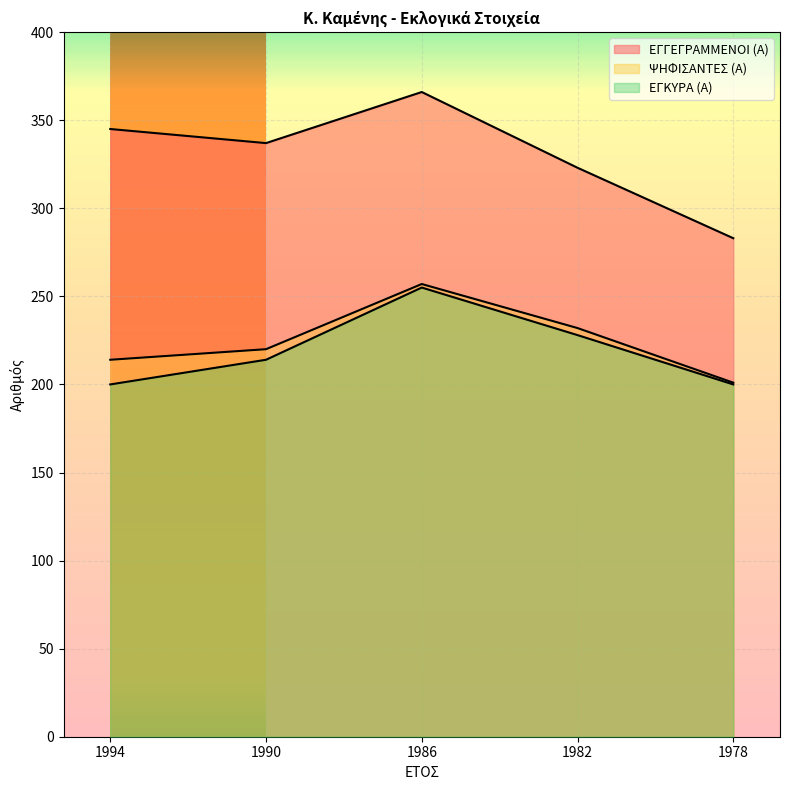

Reading right to left, transcribe all the data shown in this chart.

ΕΓΓΕΓΡΑΜΜΕΝΟΙ (Α): 283	323	366	337	345
ΨΗΦΙΣΑΝΤΕΣ (Α): 201	232	257	220	214
ΕΓΚΥΡΑ (Α): 200	228	255	214	200